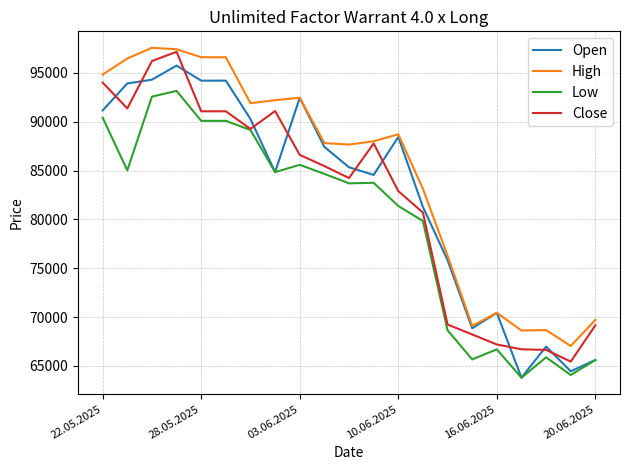

What is the greatest value displayed?

97555